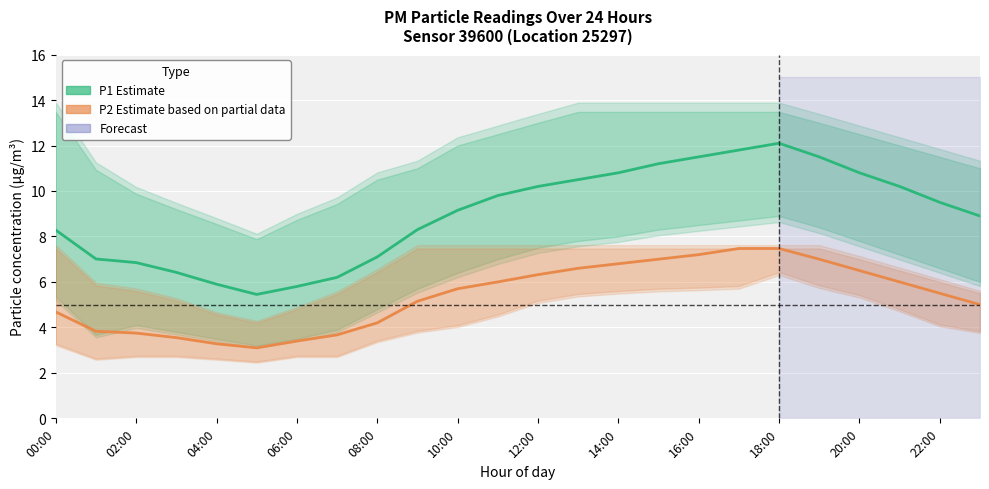

True or false: P2 (Estimate based on partial data) and P1 (Estimate) cross at least once.

False